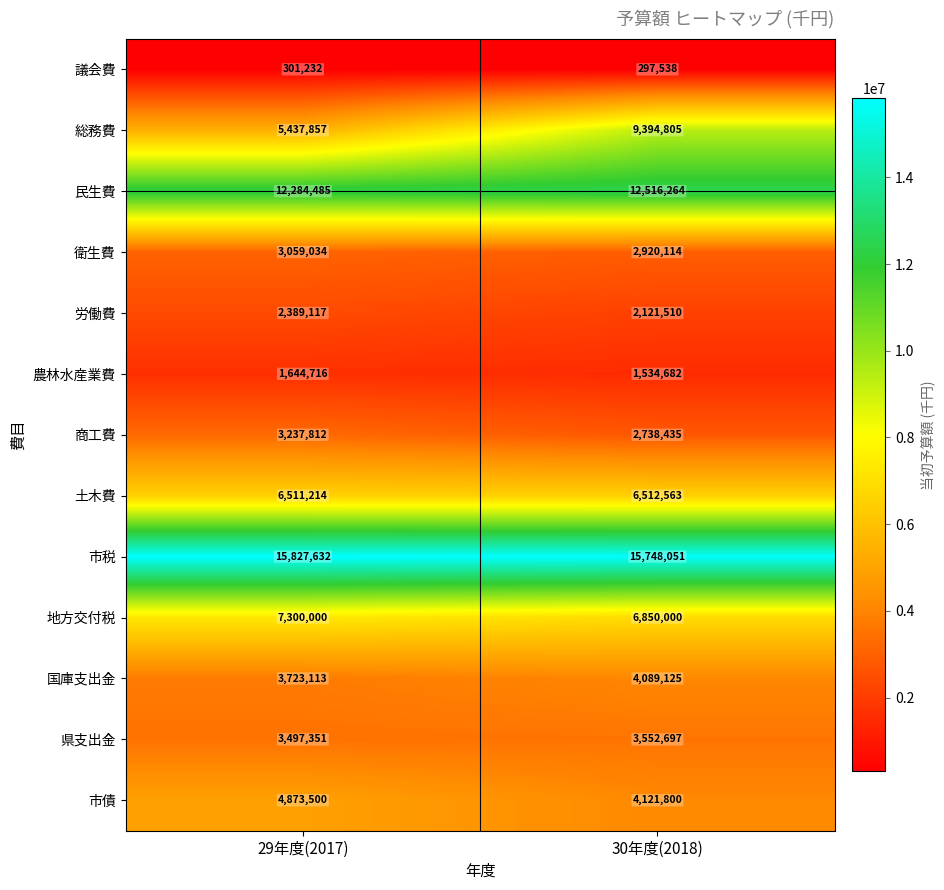

At which category is the sum across all series the highest?

30年度(2018)